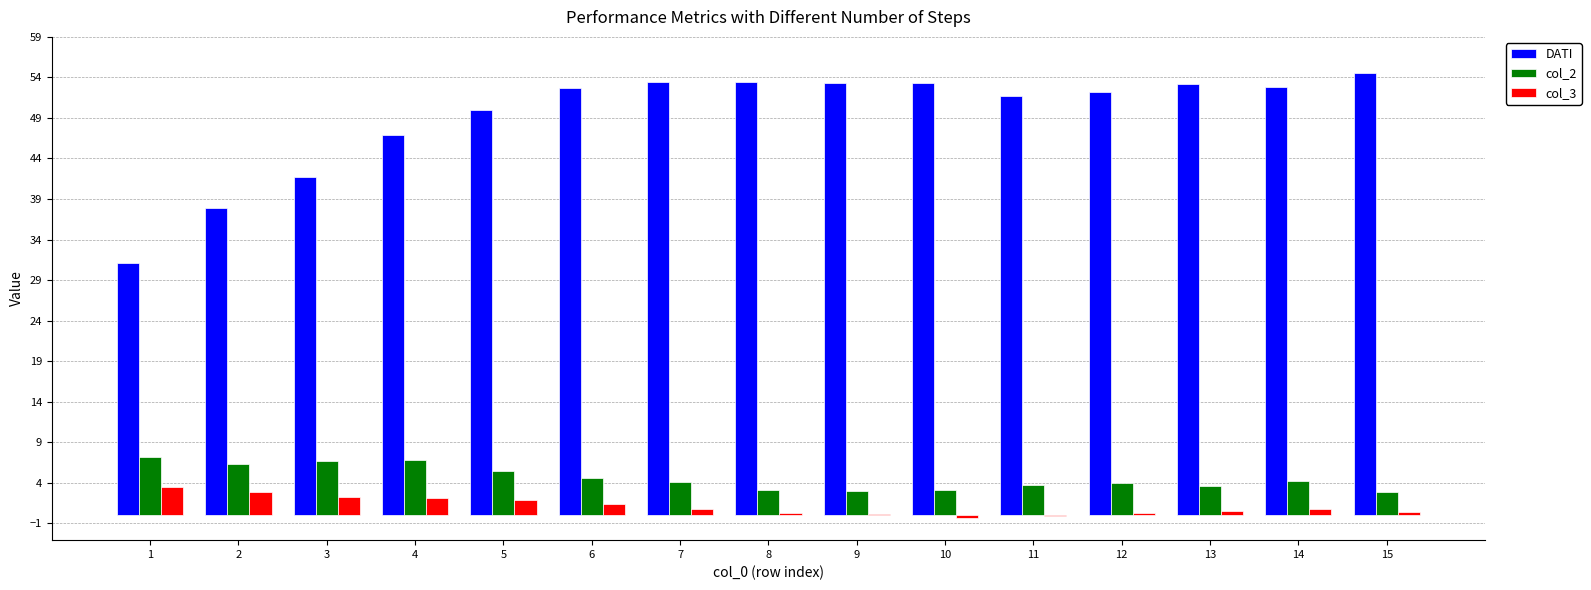

What is the sum of the DATI values at 7 and 12?

105.6